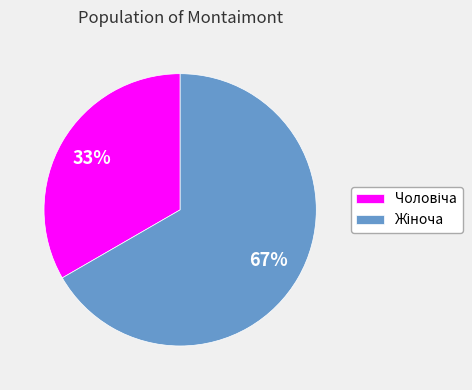

Does any single category account for the majority?

Yes